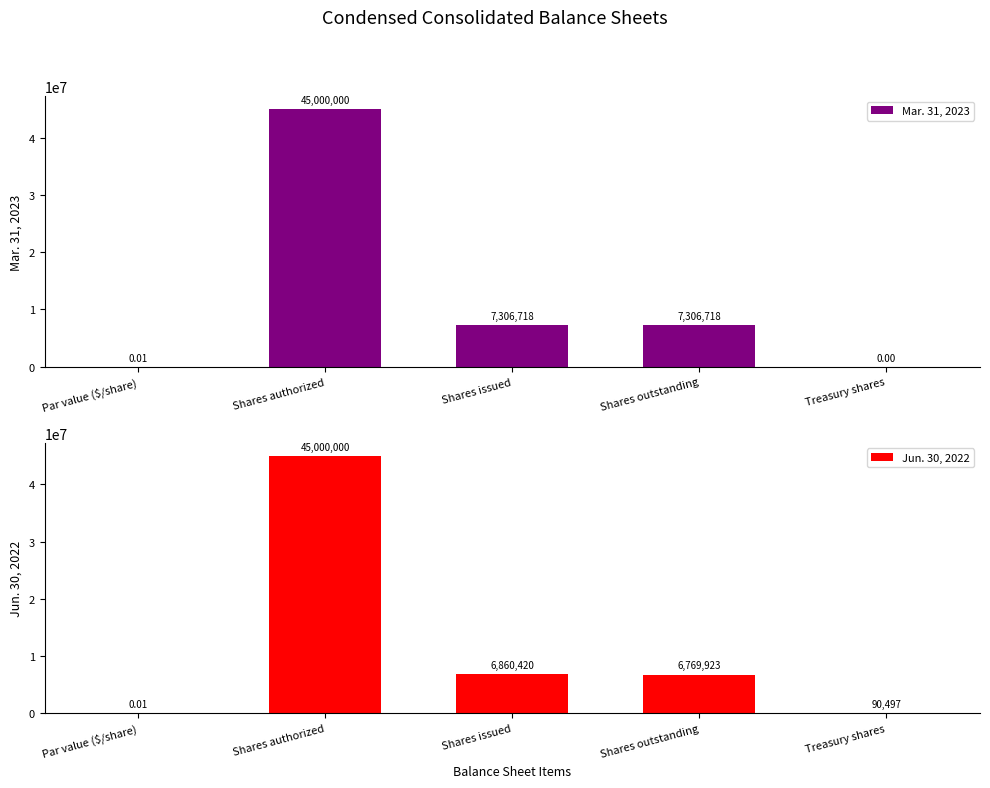

Reading left to right, transcribe all the data shown in this chart.

Mar. 31, 2023: 0.0	45000000.0	7306718.0	7306718.0	0.0
Jun. 30, 2022: 0.0	45000000.0	6860420.0	6769923.0	90497.0